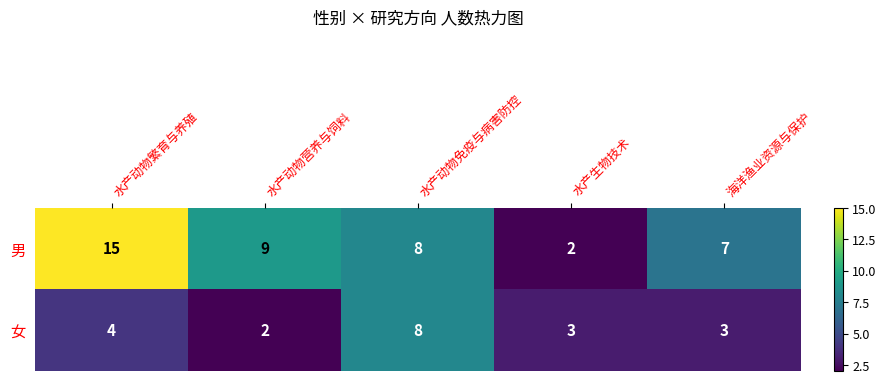

Which series has the widest spread of values?

男